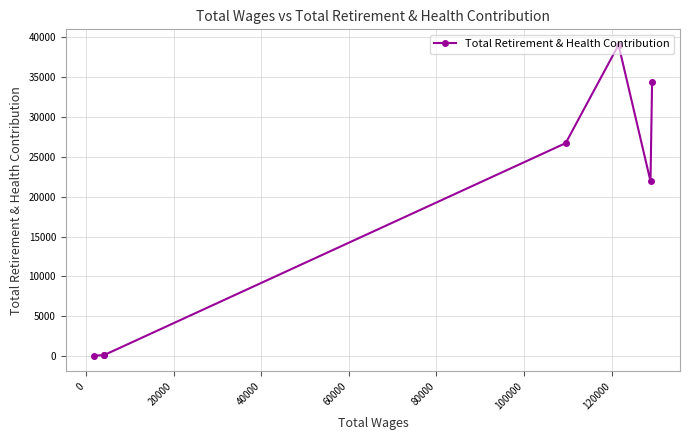

How many values are below 21925?

3